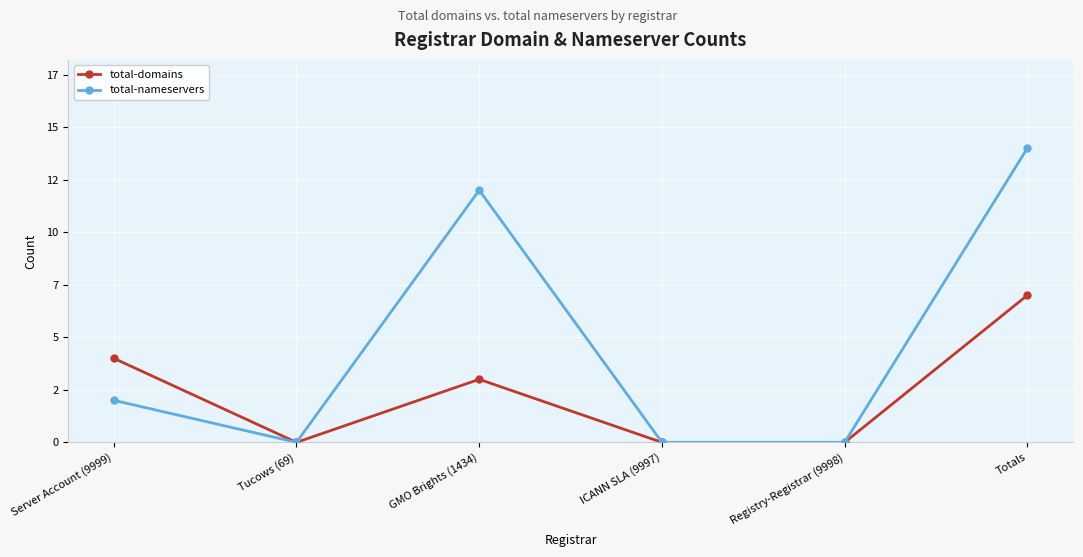

Reading right to left, list all the values displayed in this chart.

total-domains: 7	0	0	3	0	4
total-nameservers: 14	0	0	12	0	2